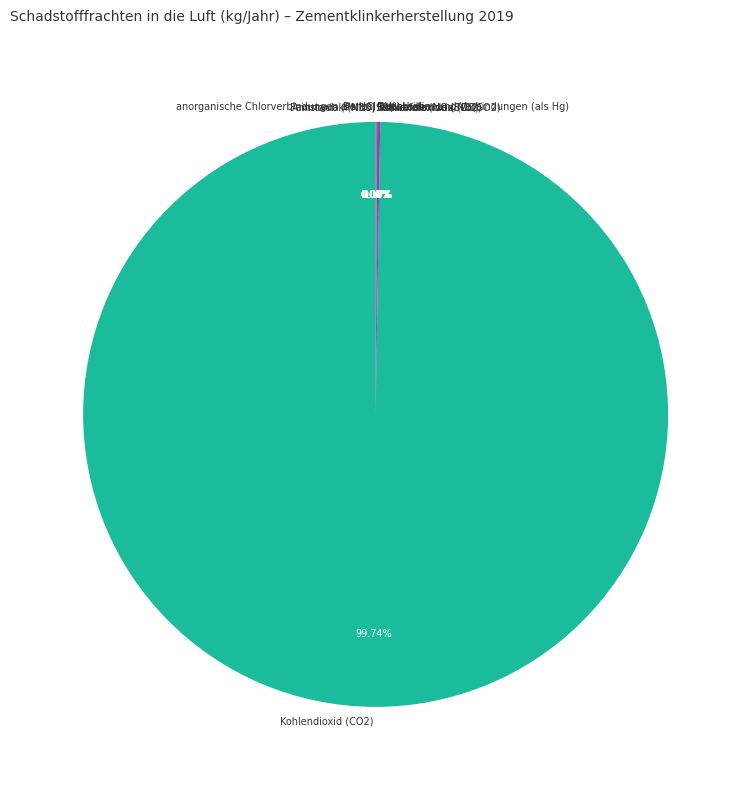

Is there a majority slice in this chart?

Yes